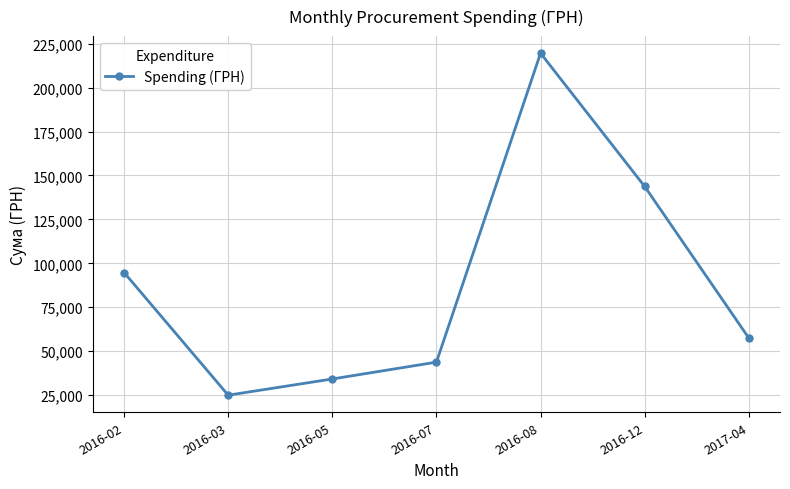

True or false: the data shows 146128.0 at 2016-02.

False